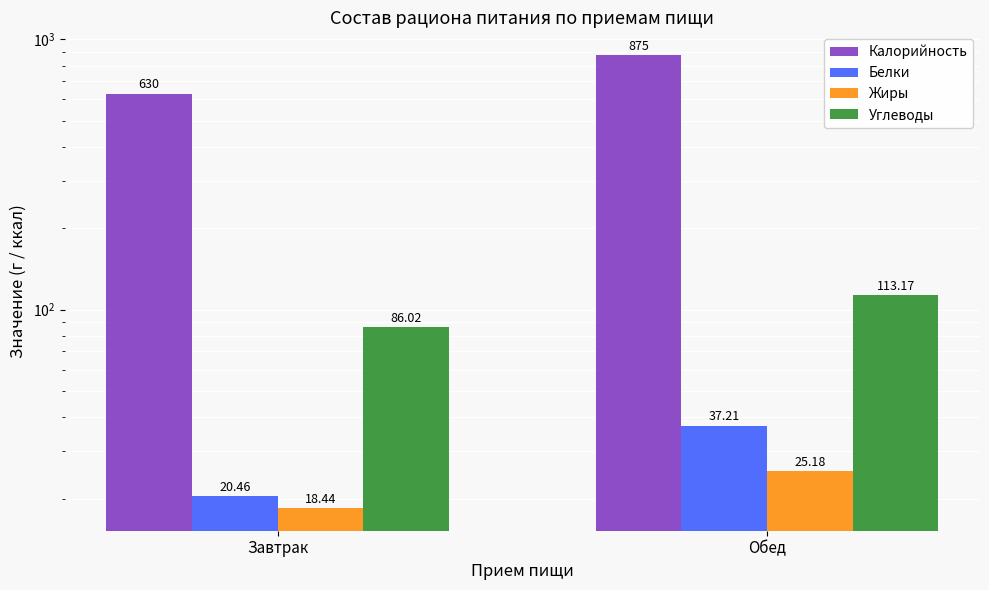

Reading left to right, list all the values displayed in this chart.

Калорийность: Завтрак=630.0	Обед=875.0
Белки: Завтрак=20.5	Обед=37.2
Жиры: Завтрак=18.4	Обед=25.2
Углеводы: Завтрак=86.0	Обед=113.2